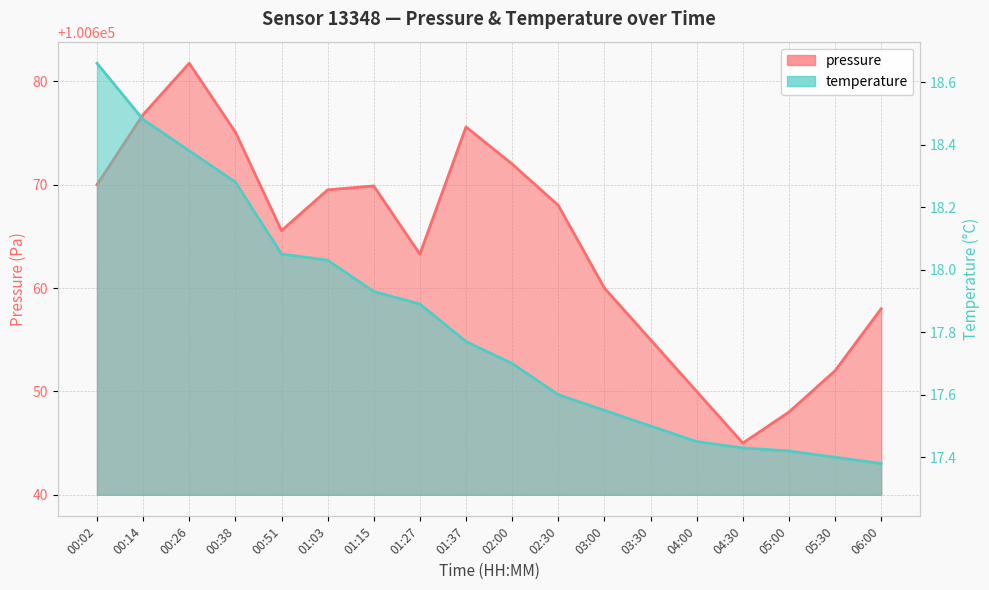

Does the chart display data point markers on the line(s)?

No